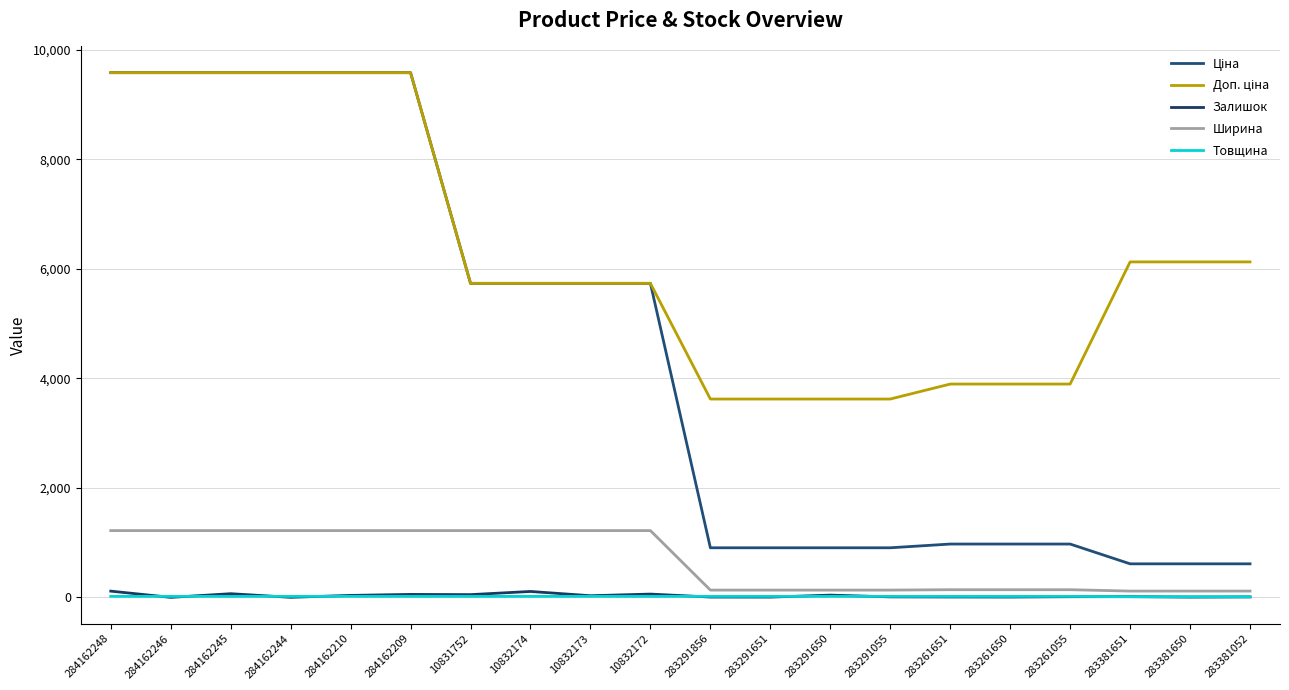

What value does the Товщина series have at 284162246?

18.0